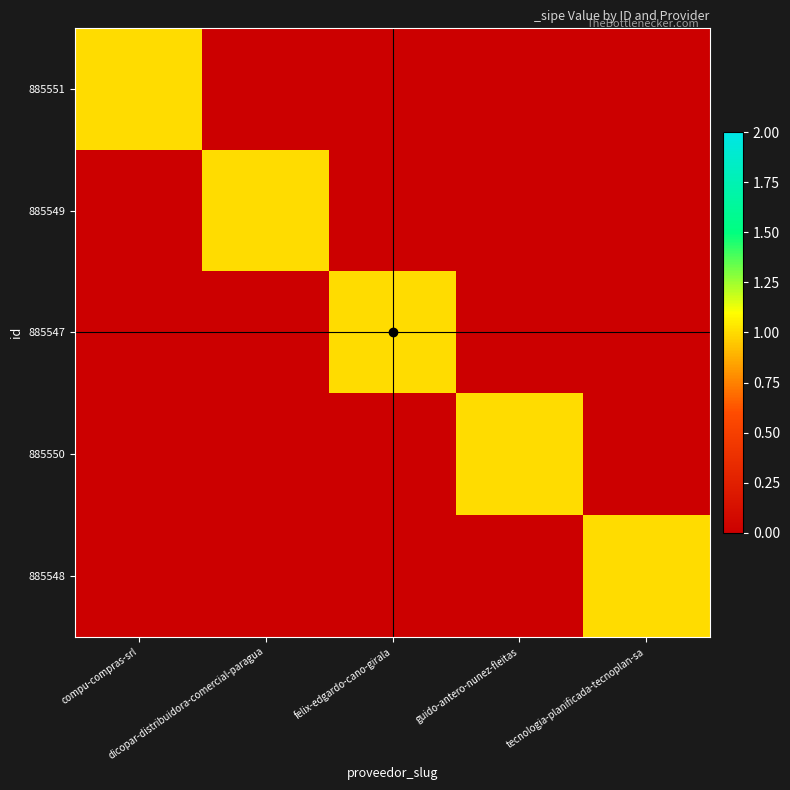

Reading right to left, transcribe all the data shown in this chart.

885551: tecnologia-planificada-tecnoplan-sa=0	guido-antero-nunez-fleitas=0	felix-edgardo-cano-girala=0	dicopar-distribuidora-comercial-paragua=0	compu-compras-srl=1
885549: tecnologia-planificada-tecnoplan-sa=0	guido-antero-nunez-fleitas=0	felix-edgardo-cano-girala=0	dicopar-distribuidora-comercial-paragua=1	compu-compras-srl=0
885547: tecnologia-planificada-tecnoplan-sa=0	guido-antero-nunez-fleitas=0	felix-edgardo-cano-girala=1	dicopar-distribuidora-comercial-paragua=0	compu-compras-srl=0
885550: tecnologia-planificada-tecnoplan-sa=0	guido-antero-nunez-fleitas=1	felix-edgardo-cano-girala=0	dicopar-distribuidora-comercial-paragua=0	compu-compras-srl=0
885548: tecnologia-planificada-tecnoplan-sa=1	guido-antero-nunez-fleitas=0	felix-edgardo-cano-girala=0	dicopar-distribuidora-comercial-paragua=0	compu-compras-srl=0